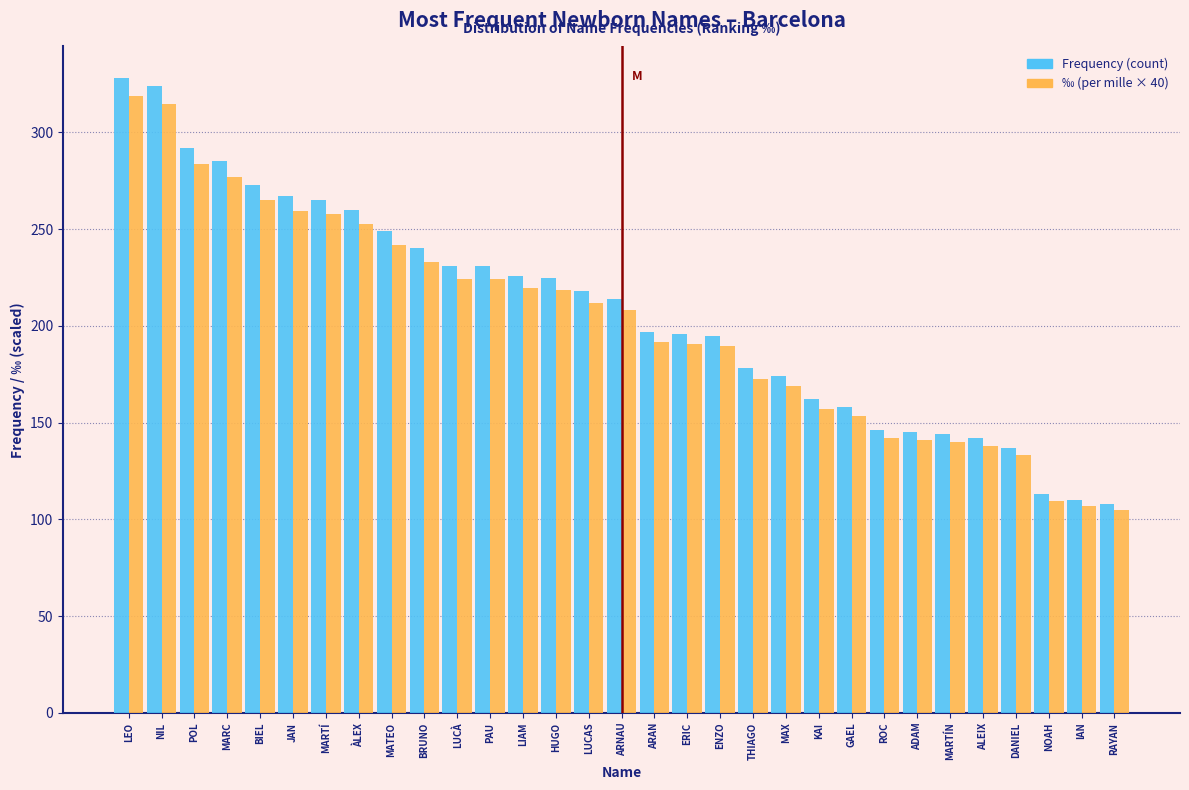

What is the total value across all series at MAX?

343.2